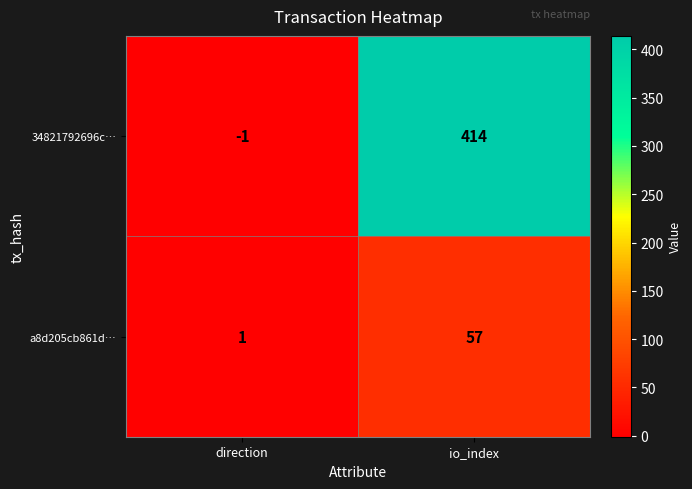

Is it true that 34821792696c… equals 414 at io_index?

True